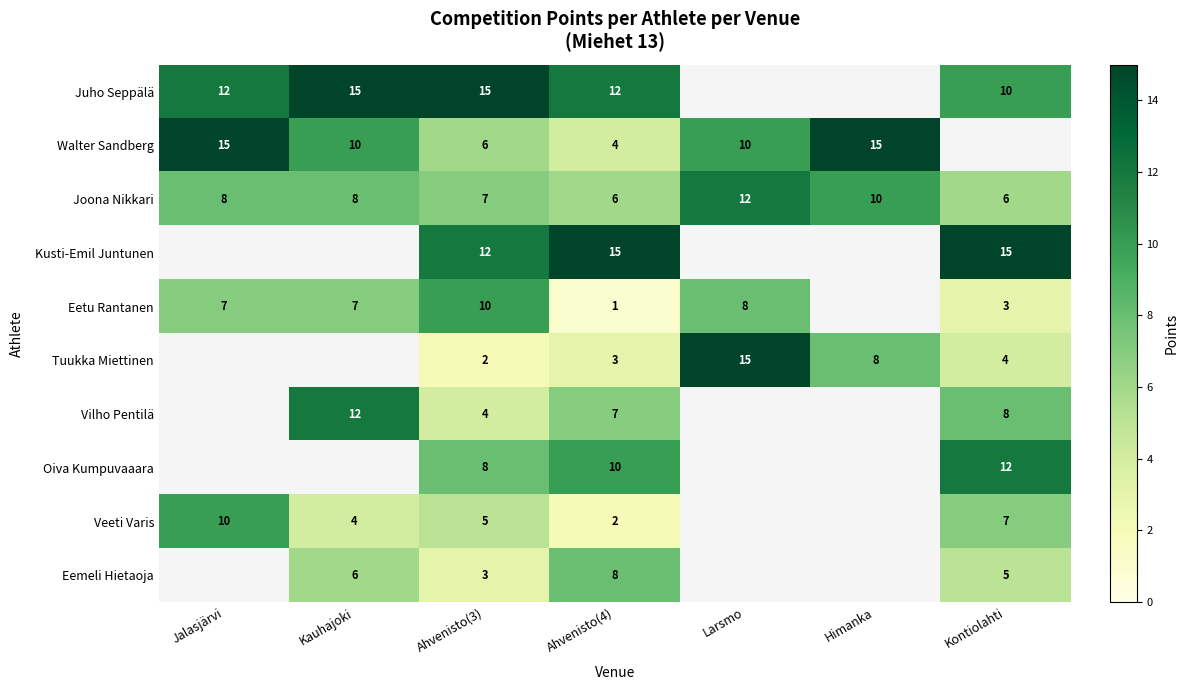

What is the maximum value for Joona Nikkari?

12